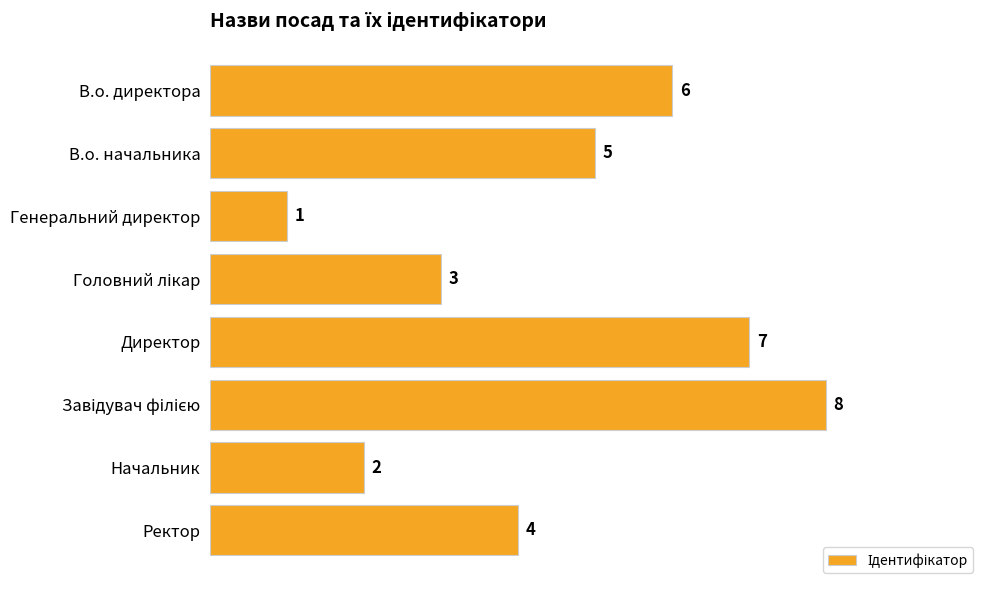

Does the chart contain any negative values?

No